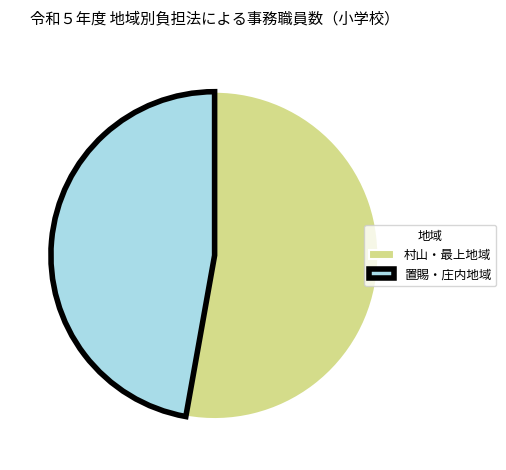

Is there any slice that represents more than half of the pie?

Yes